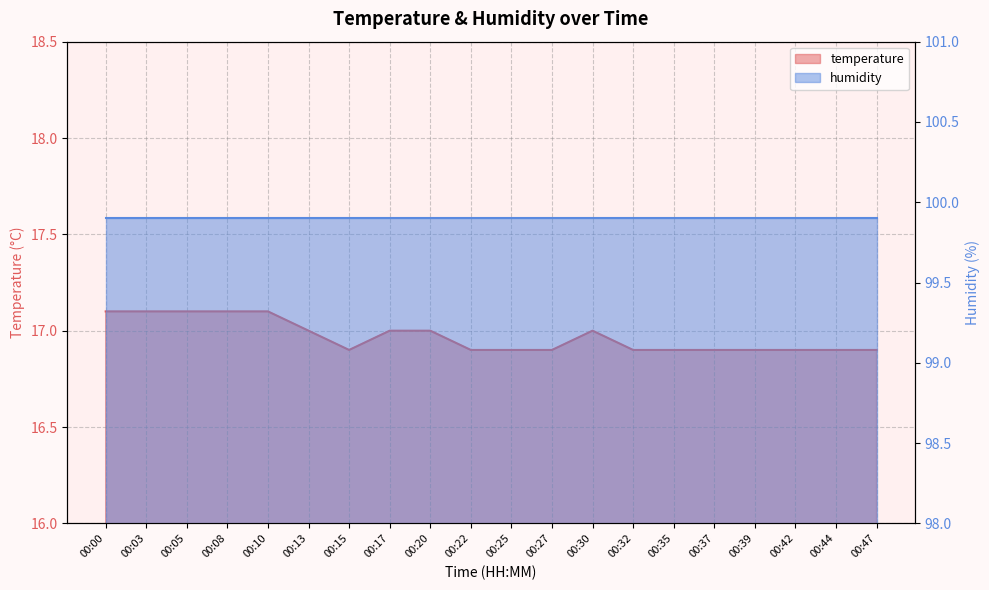

Approximately how many times larger is the value at 00:35 compared to 00:27?

1.0